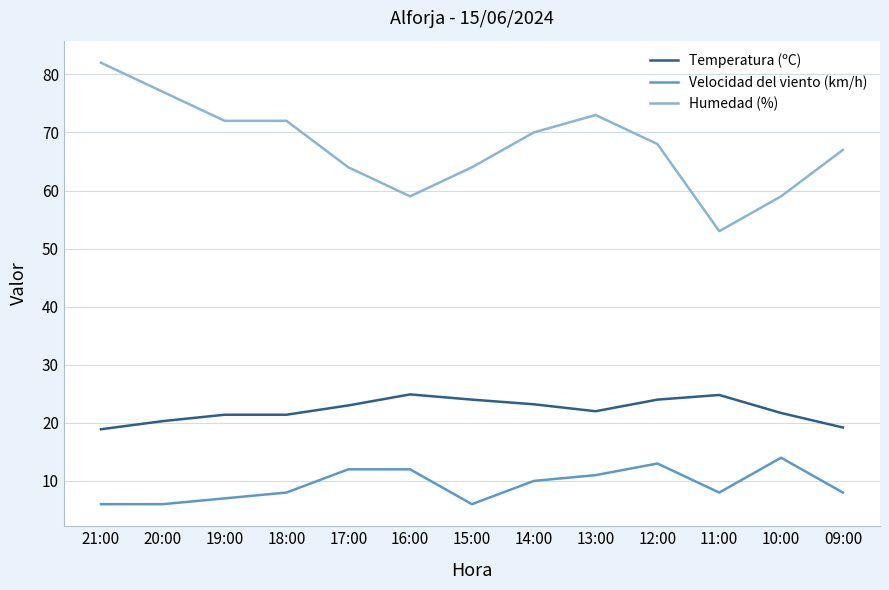

What are all the series names shown in the legend?

Temperatura (ºC), Velocidad del viento (km/h), Humedad (%)